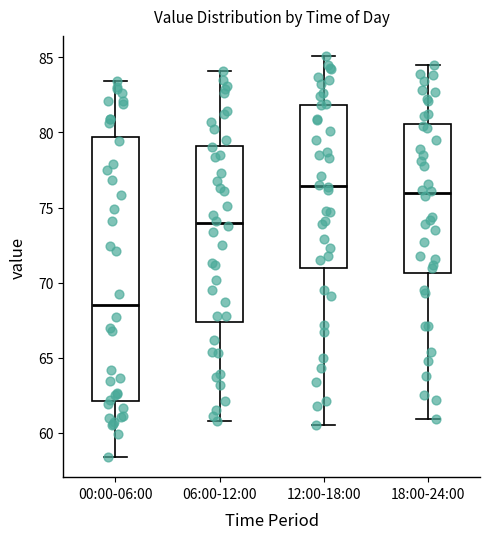

Reading left to right, read every box against the y-axis: the position of its median line, the range the box covers, and the ends of its whiskers. The values are not printed on the chart, so give them approximately, as read against the axis.

00:00-06:00: median 68.5, box 62.0 to 79.5, whiskers 58.5 to 83.5
06:00-12:00: median 74.0, box 67.5 to 79.0, whiskers 61.0 to 84.0
12:00-18:00: median 76.5, box 71.0 to 82.0, whiskers 60.5 to 85.0
18:00-24:00: median 76.0, box 70.5 to 80.5, whiskers 61.0 to 84.5